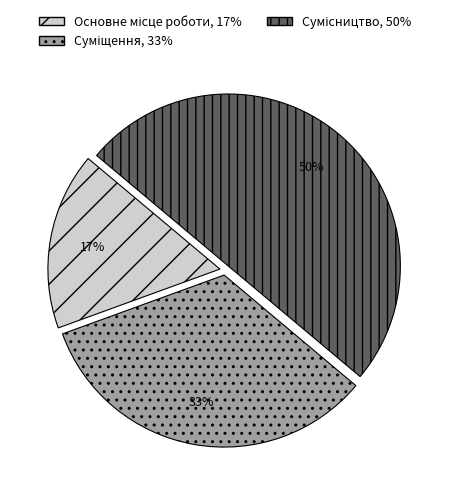

To the nearest percent, what is the average slice percentage?

33%